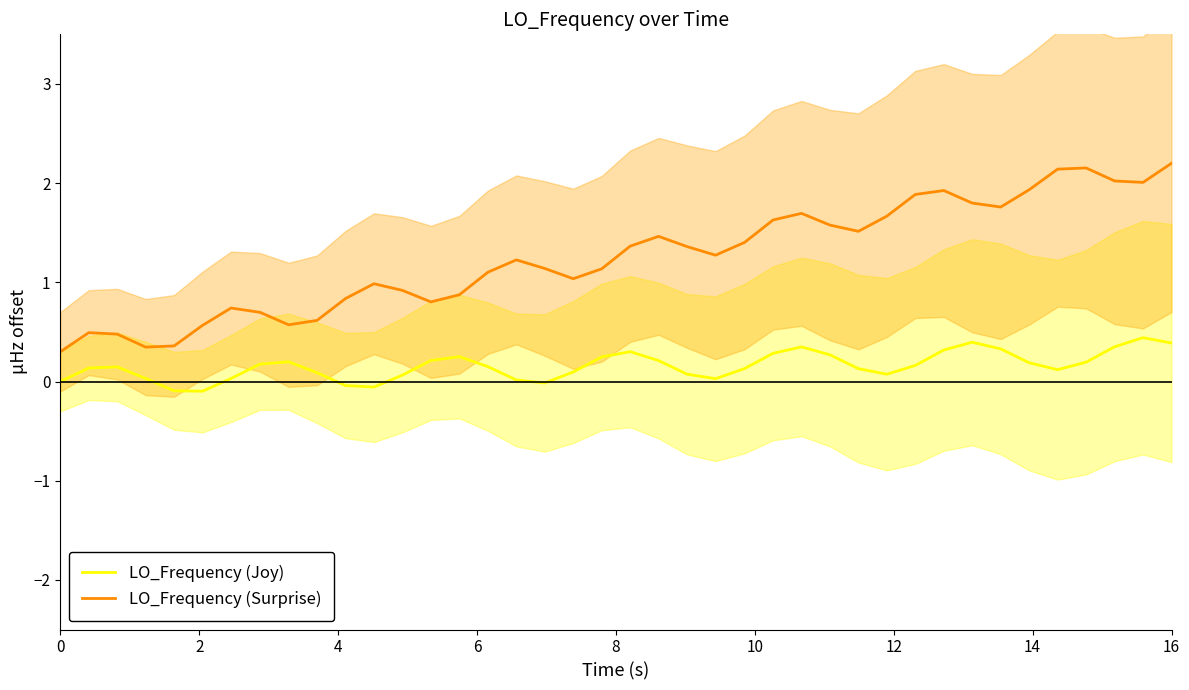

True or false: LO_Frequency (Joy) and LO_Frequency (Surprise) intersect in this chart.

False